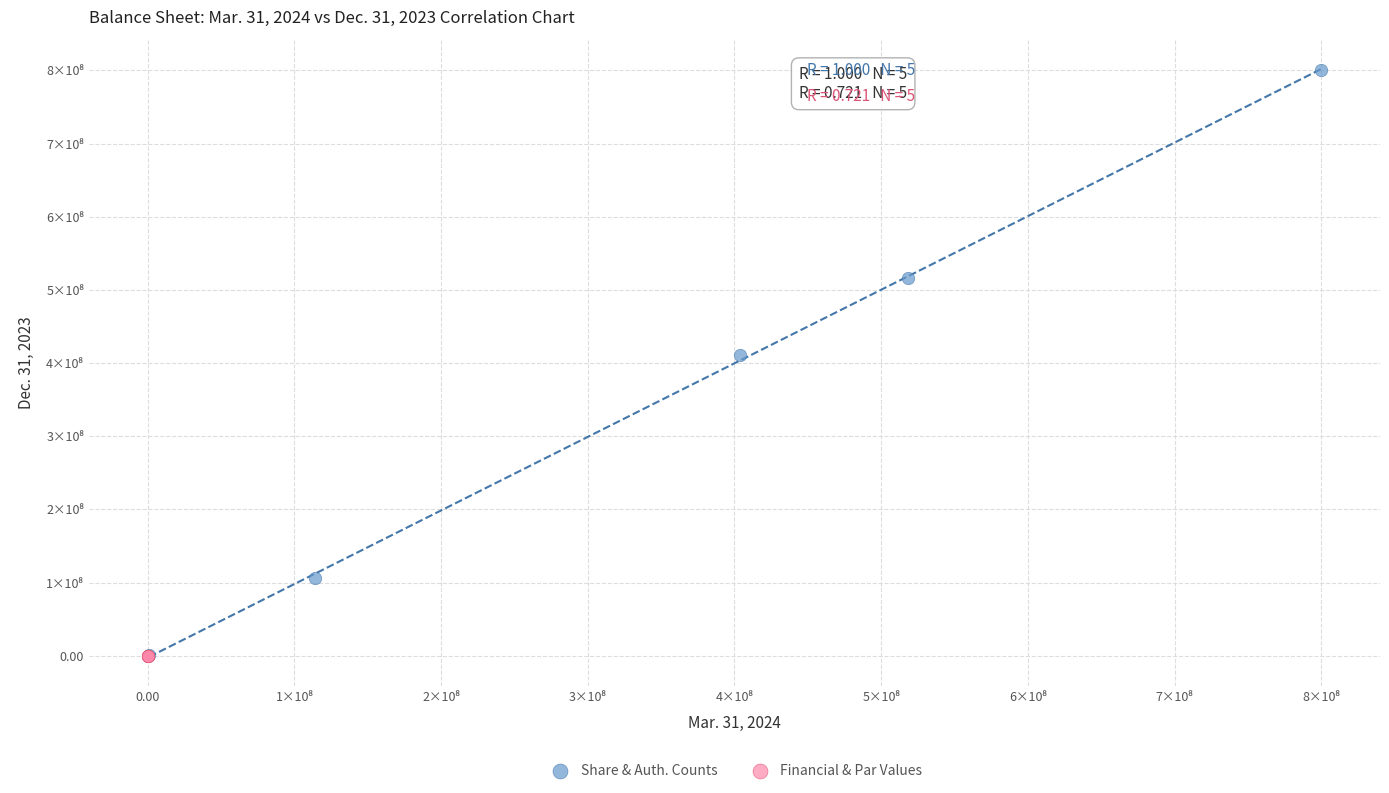

Which series has the largest Y range (max minus min)?

Share & Auth. Counts